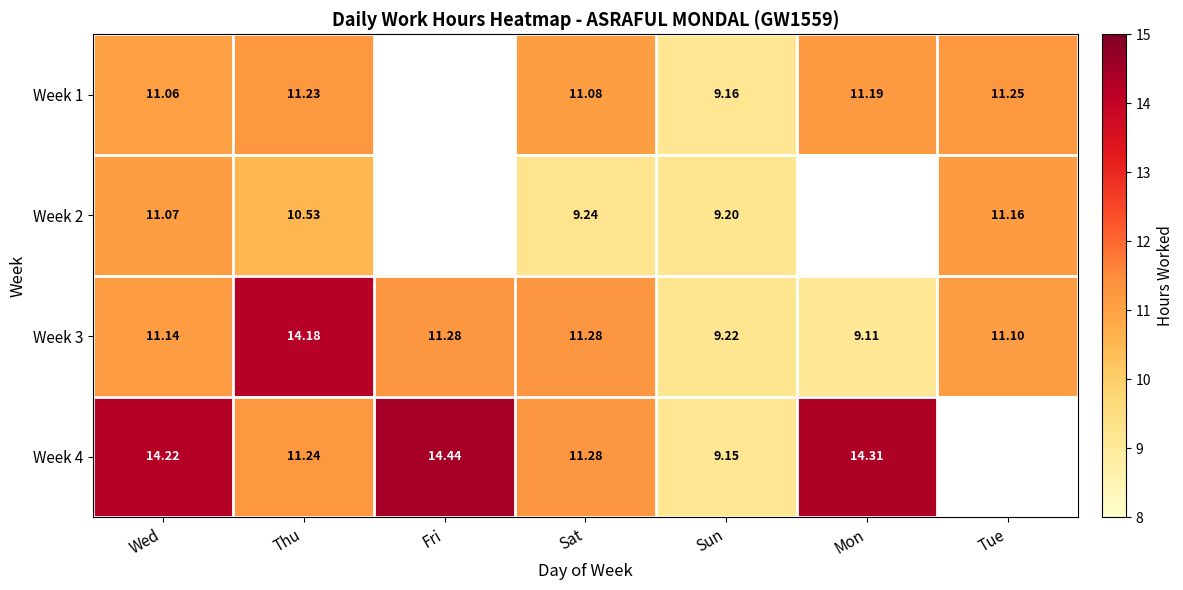

Is the value of Week 3 at Tue greater than the value of Week 4 at Sat?

No